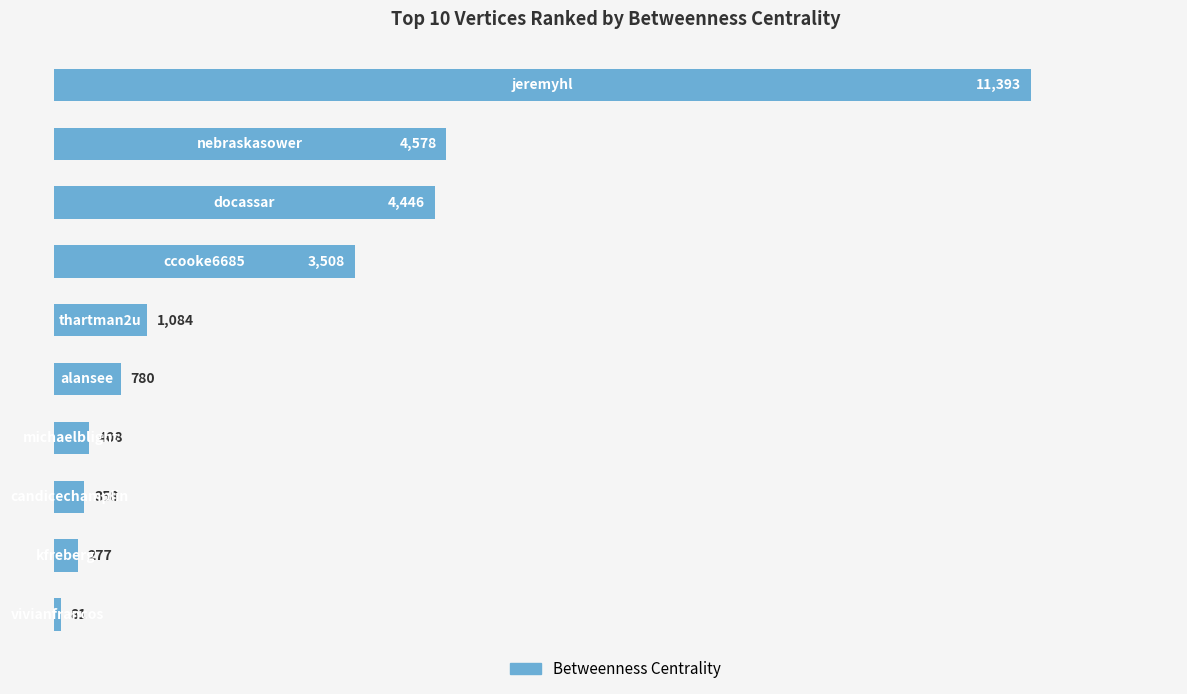

What is the maximum value shown in the chart?

11393.3